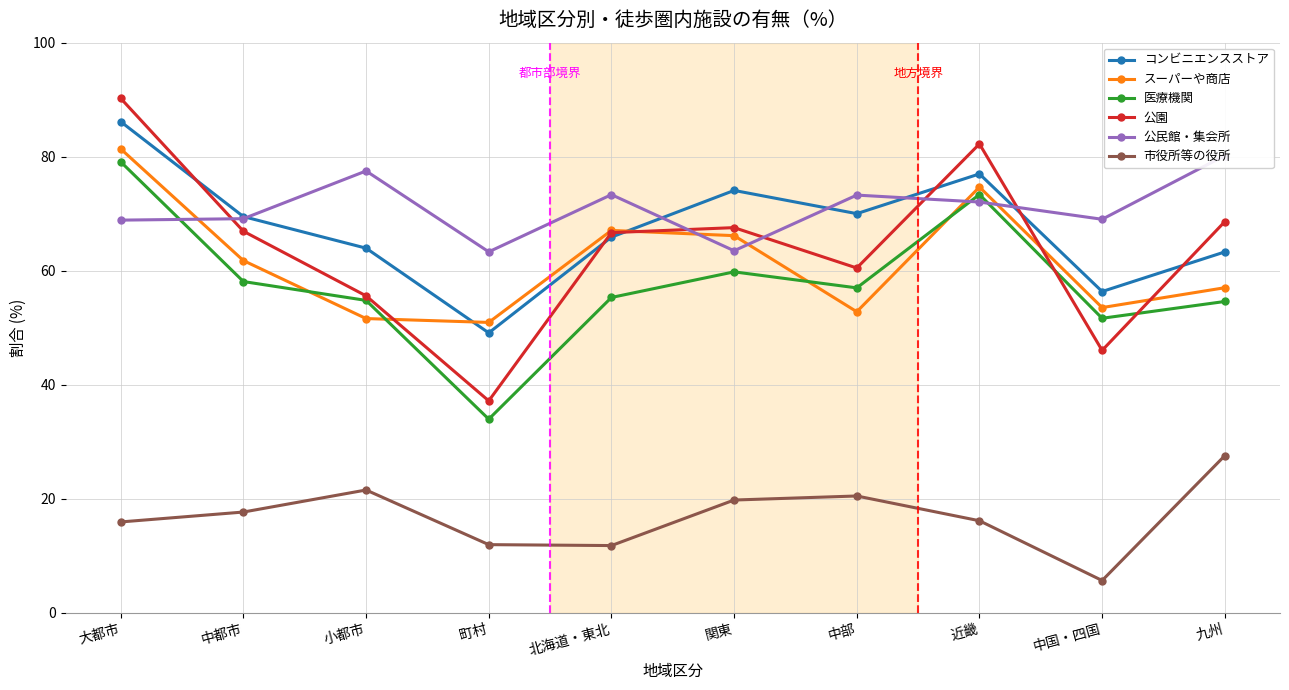

What is the sum of all コンビニエンスストア values?

675.2